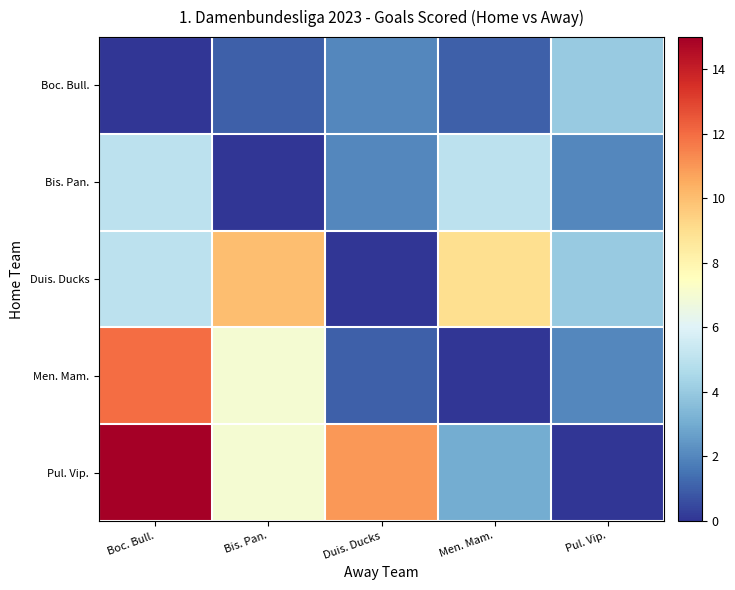

Reading left to right, extract all data points from this chart.

Boc. Bull.: Boc. Bull.=0	Bis. Pan.=1	Duis. Ducks=2	Men. Mam.=1	Pul. Vip.=4
Bis. Pan.: Boc. Bull.=5	Bis. Pan.=0	Duis. Ducks=2	Men. Mam.=5	Pul. Vip.=2
Duis. Ducks: Boc. Bull.=5	Bis. Pan.=10	Duis. Ducks=0	Men. Mam.=9	Pul. Vip.=4
Men. Mam.: Boc. Bull.=12	Bis. Pan.=7	Duis. Ducks=1	Men. Mam.=0	Pul. Vip.=2
Pul. Vip.: Boc. Bull.=15	Bis. Pan.=7	Duis. Ducks=11	Men. Mam.=3	Pul. Vip.=0